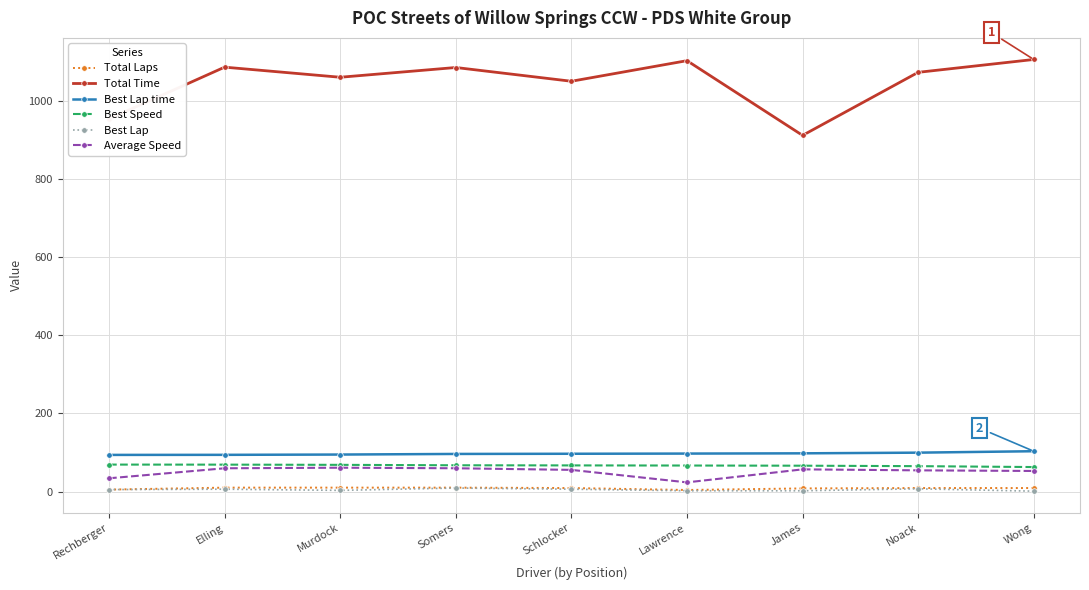

What is the difference between the Total Laps values at James and Somers?

2.0